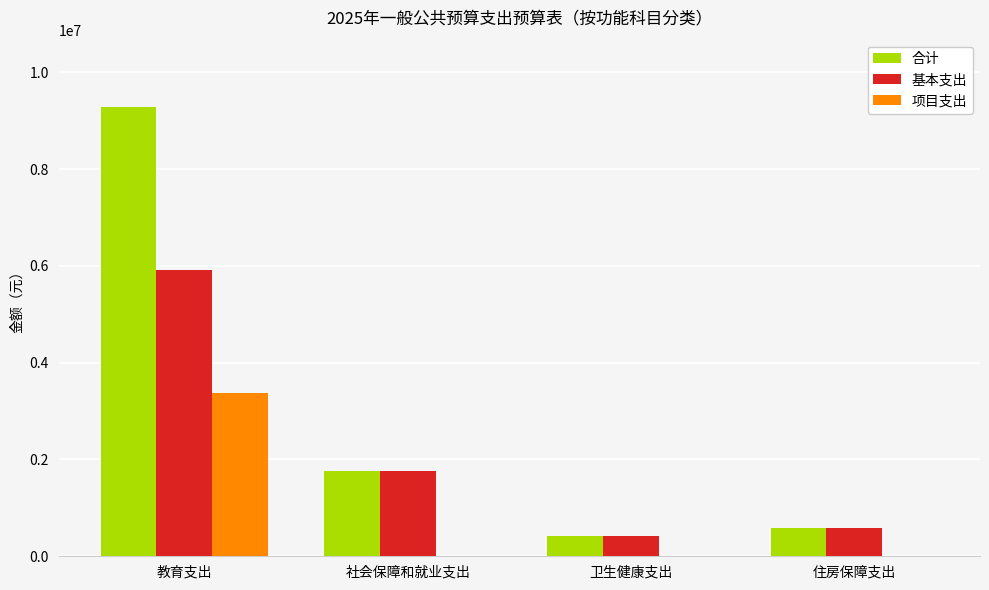

Which series has the largest total across all categories?

合计